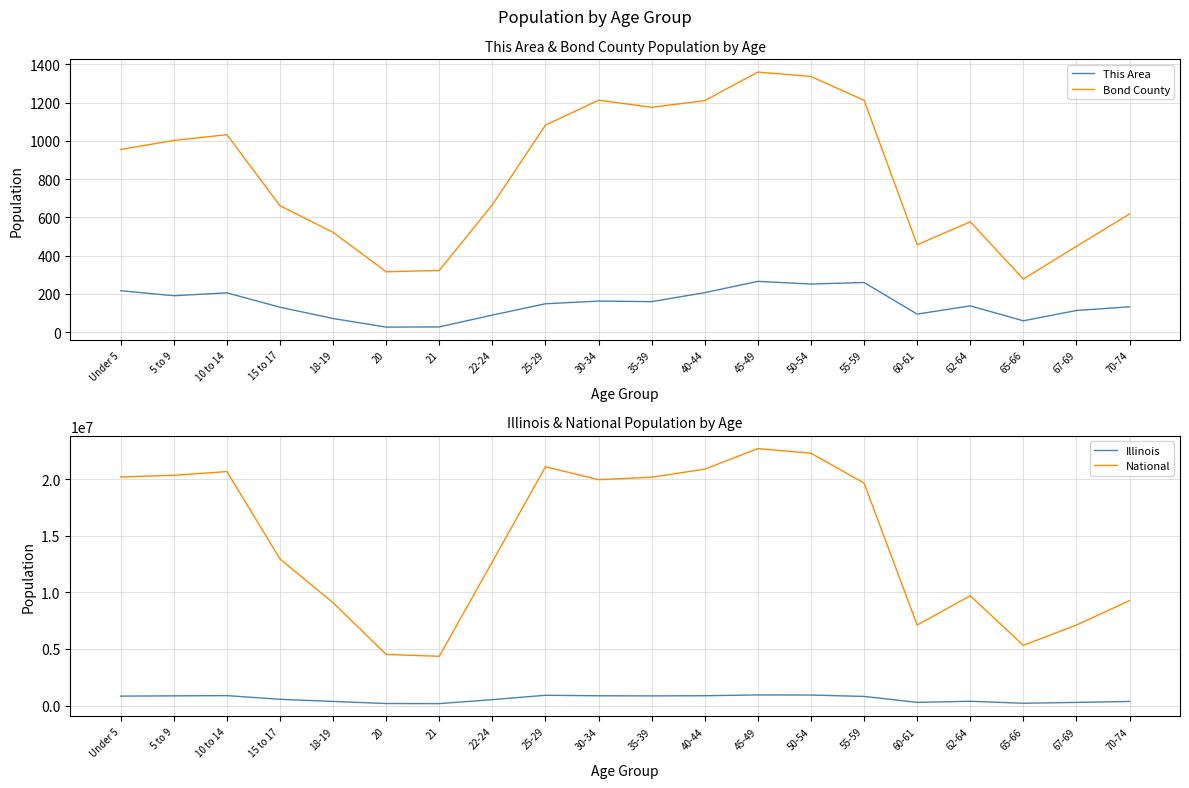

At which label does Illinois first exceed 807778?

Under 5